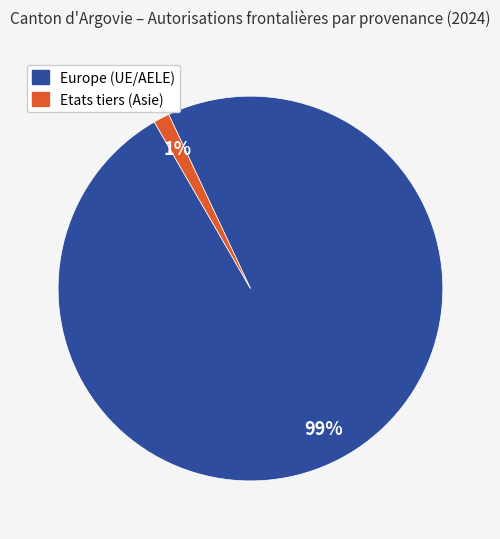

How many segments does this pie chart have?

2